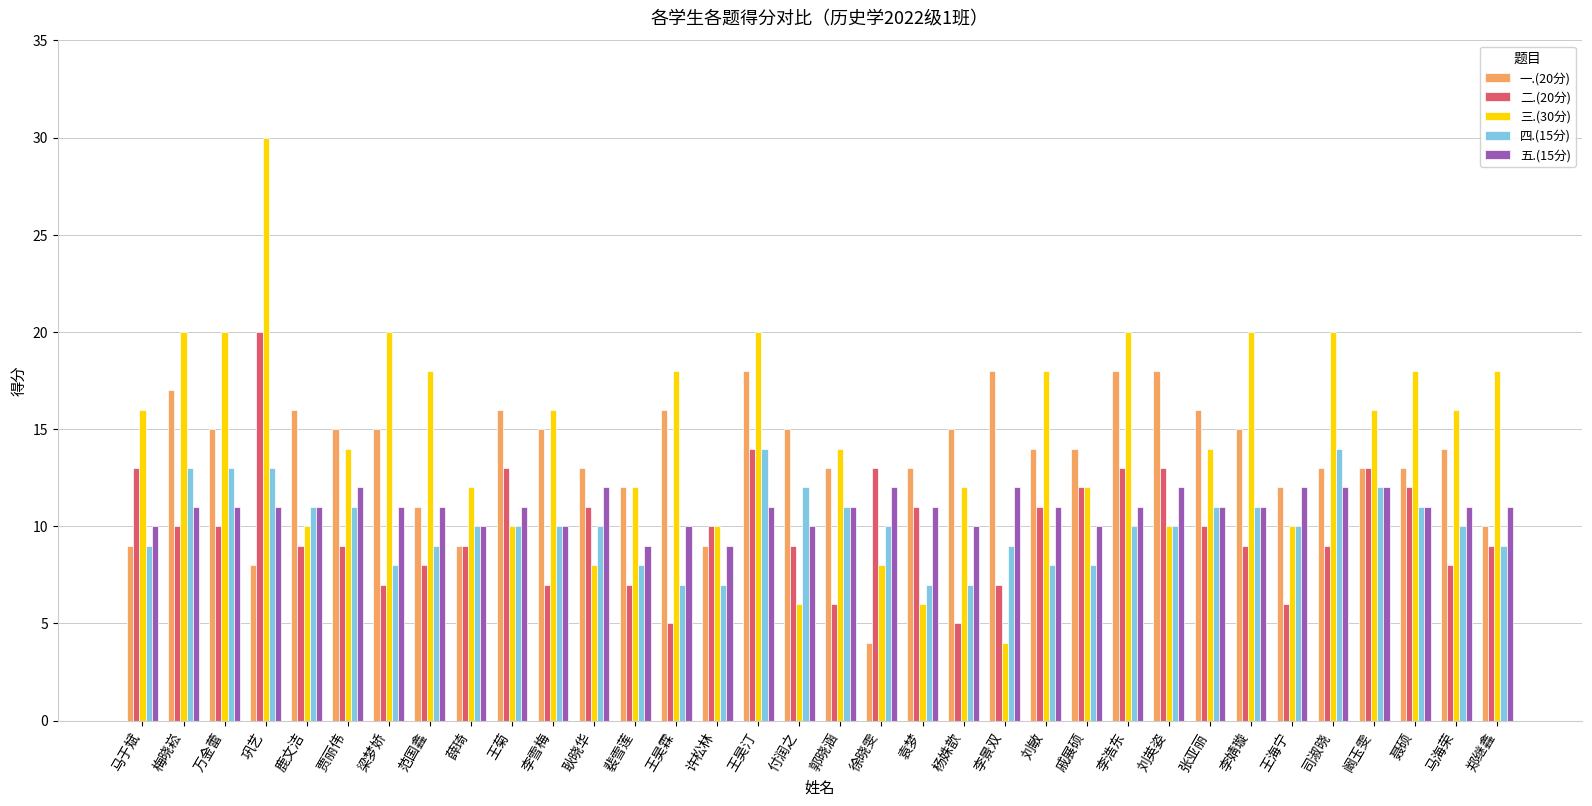

Reading left to right, what are all the values shown in this chart?

一.(20分): 马于斌=9	梅晓崧=17	万金蕾=15	巩艺=8	鹿文洁=16	贾丽伟=15	梁梦娇=15	范国鑫=11	薛琦=9	王菊=16	李雪梅=15	耿晓华=13	裴雪莲=12	王昊霖=16	许松林=9	王昊汀=18	付润之=15	郭晓涵=13	徐晓雯=4	袁梦=13	杨姝歆=15	李景双=18	刘敏=14	戚展硕=14	李浩东=18	刘英姿=18	张亚丽=16	李婧璇=15	王海宁=12	司淑晓=13	阚玉雯=13	聂硕=13	马海荣=14	郑继鑫=10
二.(20分): 马于斌=13	梅晓崧=10	万金蕾=10	巩艺=20	鹿文洁=9	贾丽伟=9	梁梦娇=7	范国鑫=8	薛琦=9	王菊=13	李雪梅=7	耿晓华=11	裴雪莲=7	王昊霖=5	许松林=10	王昊汀=14	付润之=9	郭晓涵=6	徐晓雯=13	袁梦=11	杨姝歆=5	李景双=7	刘敏=11	戚展硕=12	李浩东=13	刘英姿=13	张亚丽=10	李婧璇=9	王海宁=6	司淑晓=9	阚玉雯=13	聂硕=12	马海荣=8	郑继鑫=9
三.(30分): 马于斌=16	梅晓崧=20	万金蕾=20	巩艺=30	鹿文洁=10	贾丽伟=14	梁梦娇=20	范国鑫=18	薛琦=12	王菊=10	李雪梅=16	耿晓华=8	裴雪莲=12	王昊霖=18	许松林=10	王昊汀=20	付润之=6	郭晓涵=14	徐晓雯=8	袁梦=6	杨姝歆=12	李景双=4	刘敏=18	戚展硕=12	李浩东=20	刘英姿=10	张亚丽=14	李婧璇=20	王海宁=10	司淑晓=20	阚玉雯=16	聂硕=18	马海荣=16	郑继鑫=18
四.(15分): 马于斌=9	梅晓崧=13	万金蕾=13	巩艺=13	鹿文洁=11	贾丽伟=11	梁梦娇=8	范国鑫=9	薛琦=10	王菊=10	李雪梅=10	耿晓华=10	裴雪莲=8	王昊霖=7	许松林=7	王昊汀=14	付润之=12	郭晓涵=11	徐晓雯=10	袁梦=7	杨姝歆=7	李景双=9	刘敏=8	戚展硕=8	李浩东=10	刘英姿=10	张亚丽=11	李婧璇=11	王海宁=10	司淑晓=14	阚玉雯=12	聂硕=11	马海荣=10	郑继鑫=9
五.(15分): 马于斌=10	梅晓崧=11	万金蕾=11	巩艺=11	鹿文洁=11	贾丽伟=12	梁梦娇=11	范国鑫=11	薛琦=10	王菊=11	李雪梅=10	耿晓华=12	裴雪莲=9	王昊霖=10	许松林=9	王昊汀=11	付润之=10	郭晓涵=11	徐晓雯=12	袁梦=11	杨姝歆=10	李景双=12	刘敏=11	戚展硕=10	李浩东=11	刘英姿=12	张亚丽=11	李婧璇=11	王海宁=12	司淑晓=12	阚玉雯=12	聂硕=11	马海荣=11	郑继鑫=11